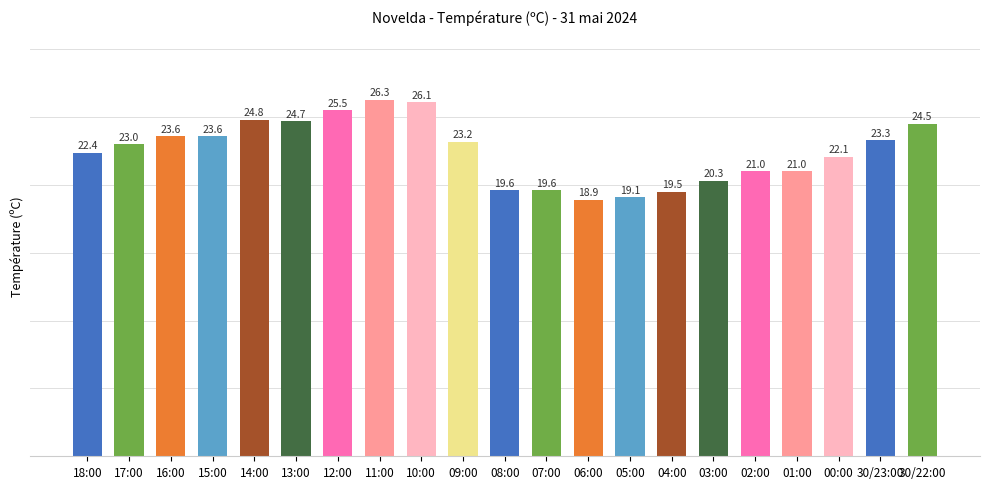

Which category has the highest value across all series?

11:00